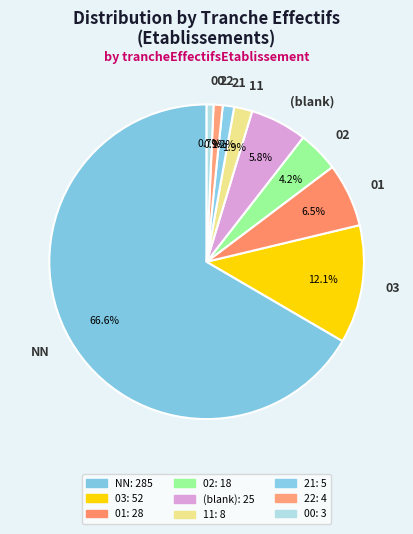

True or false: NN accounts for 22% of the total.

False